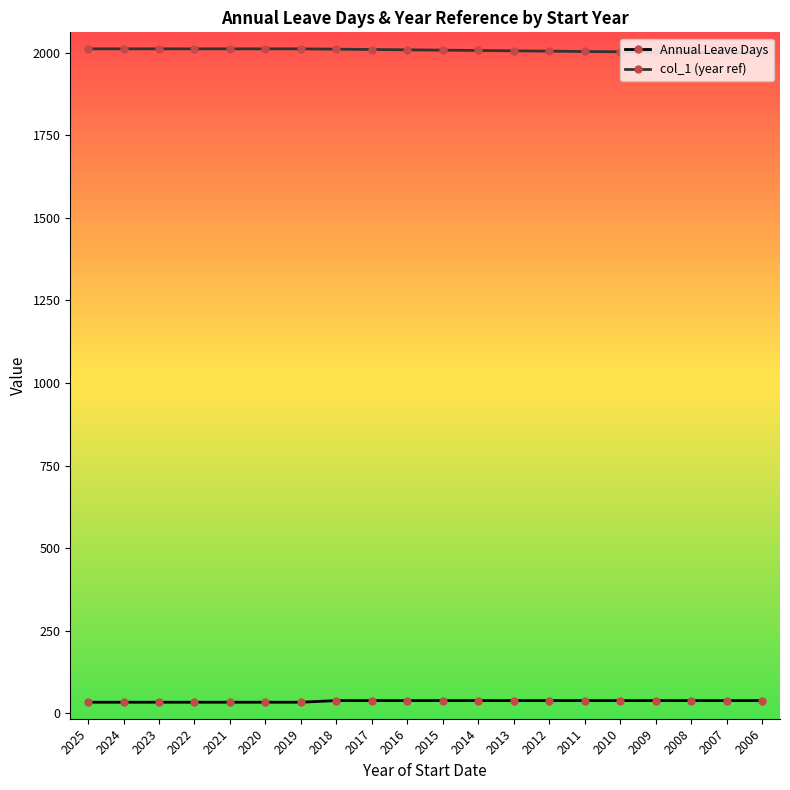

What is the sum of all col_1 (year ref) values?

40149